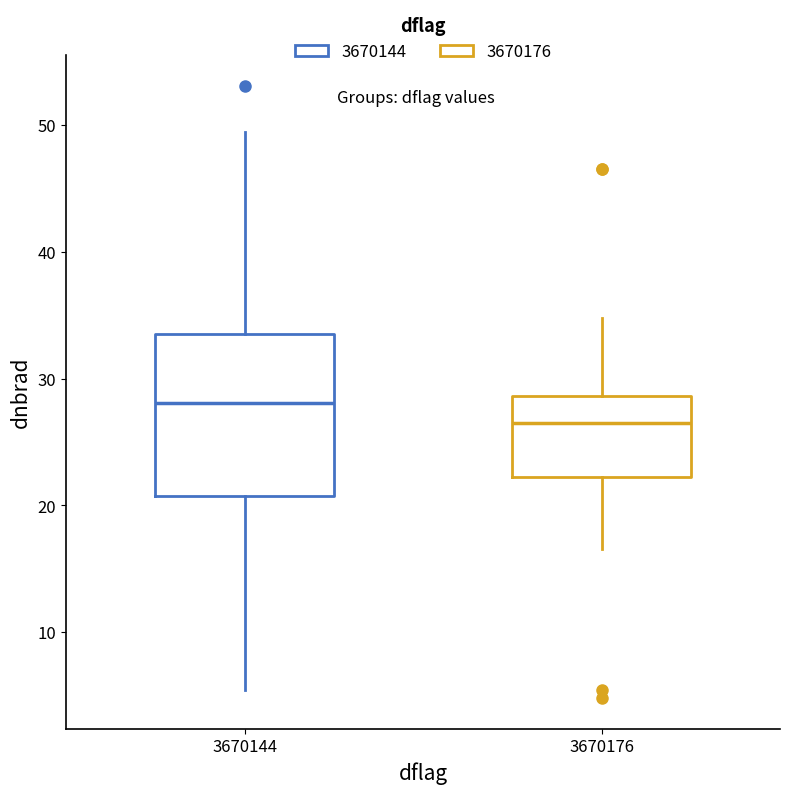

Which box has the highest median line?

3670144